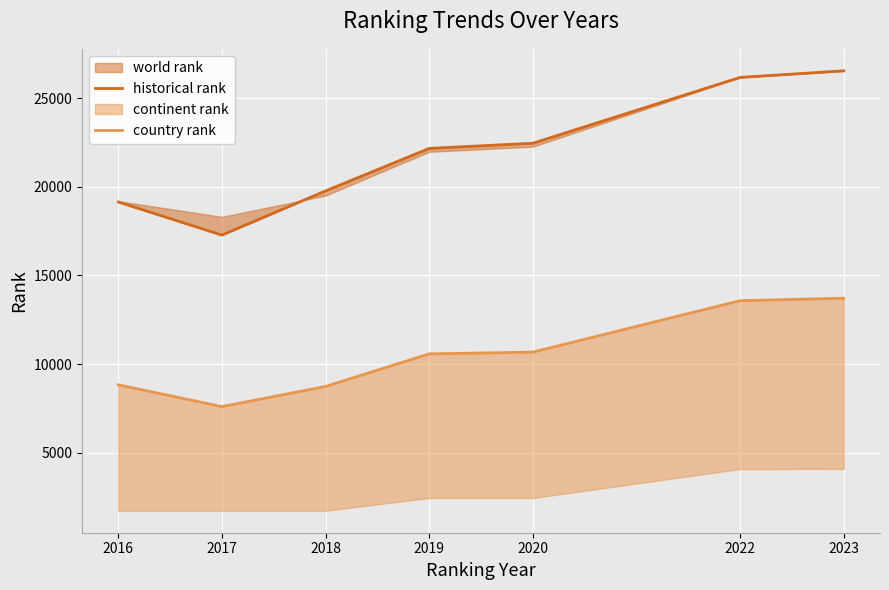

How many lines are shown in the chart?

2